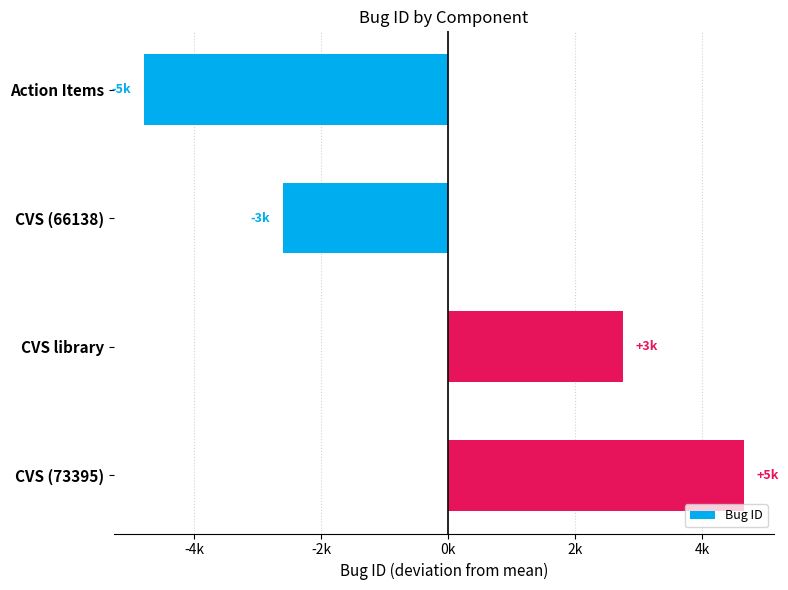

At which category does the chart reach its minimum across all series?

Action Items